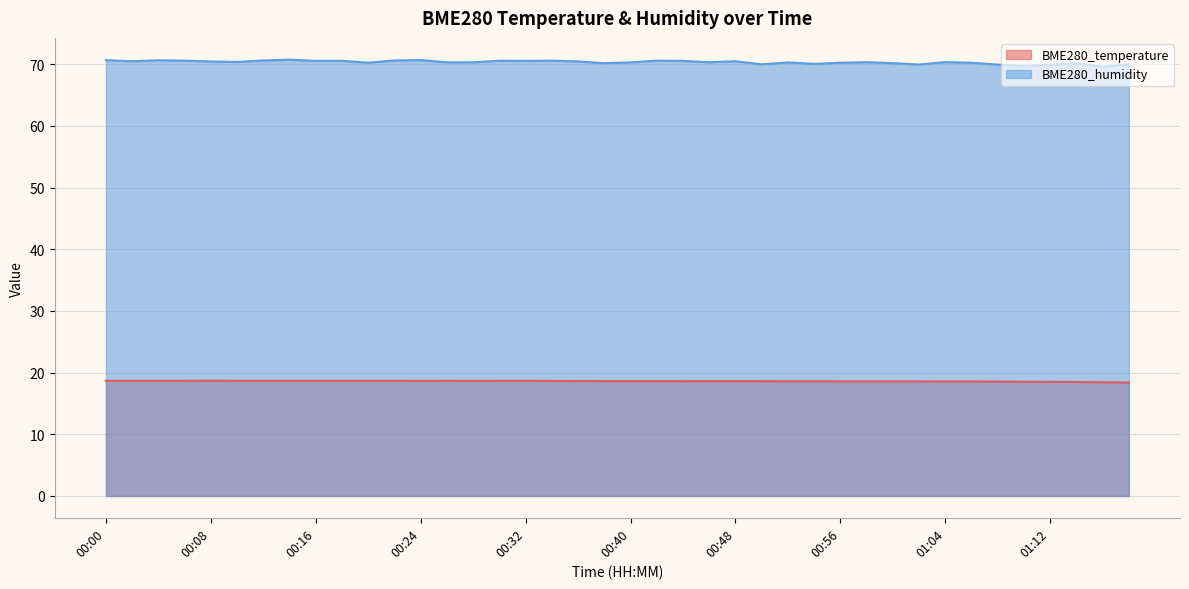

True or false: BME280_temperature and BME280_humidity cross at least once.

False